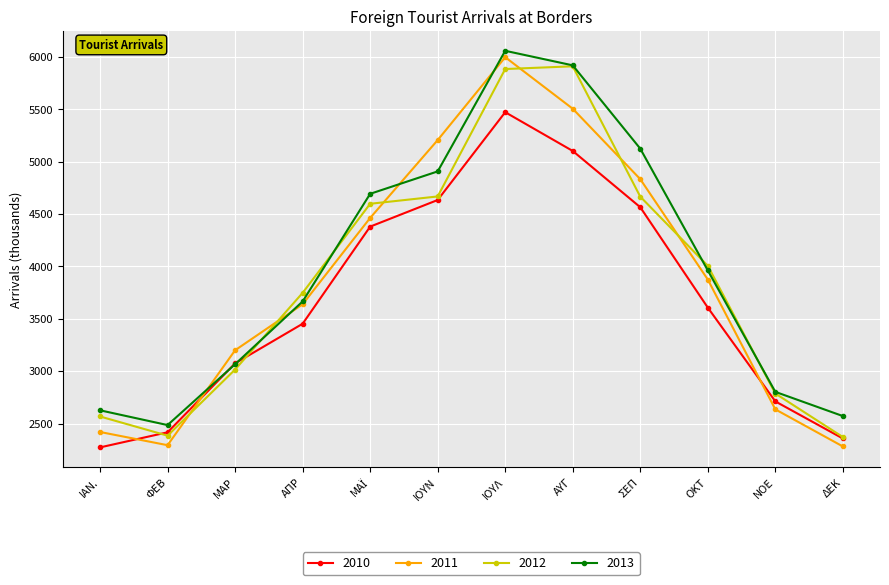

Which series has the widest spread of values?

2011